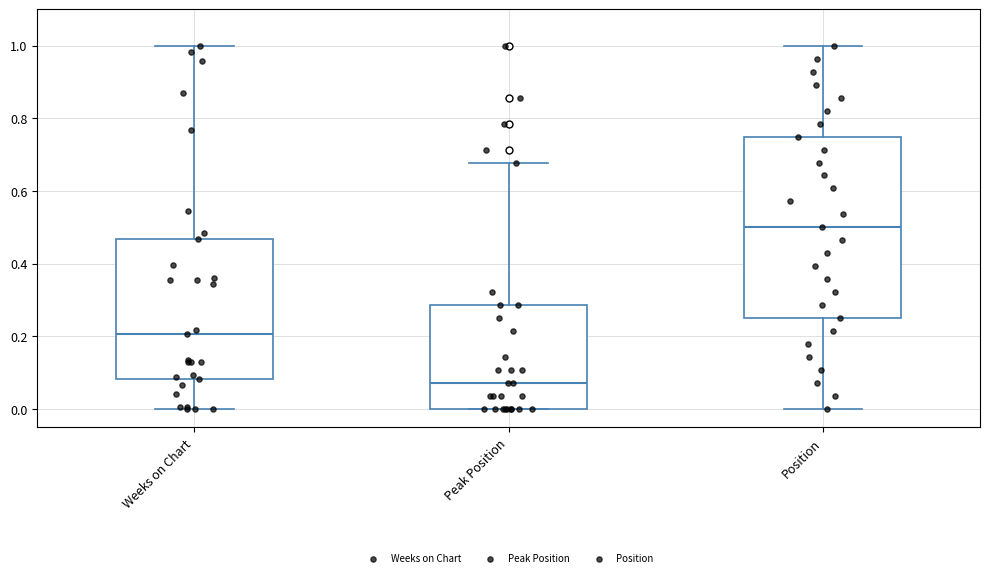

Where does the lower whisker of the box for Weeks on Chart end on the y-axis? The values are not printed on the chart, so give them approximately, as read against the axis.

0.00